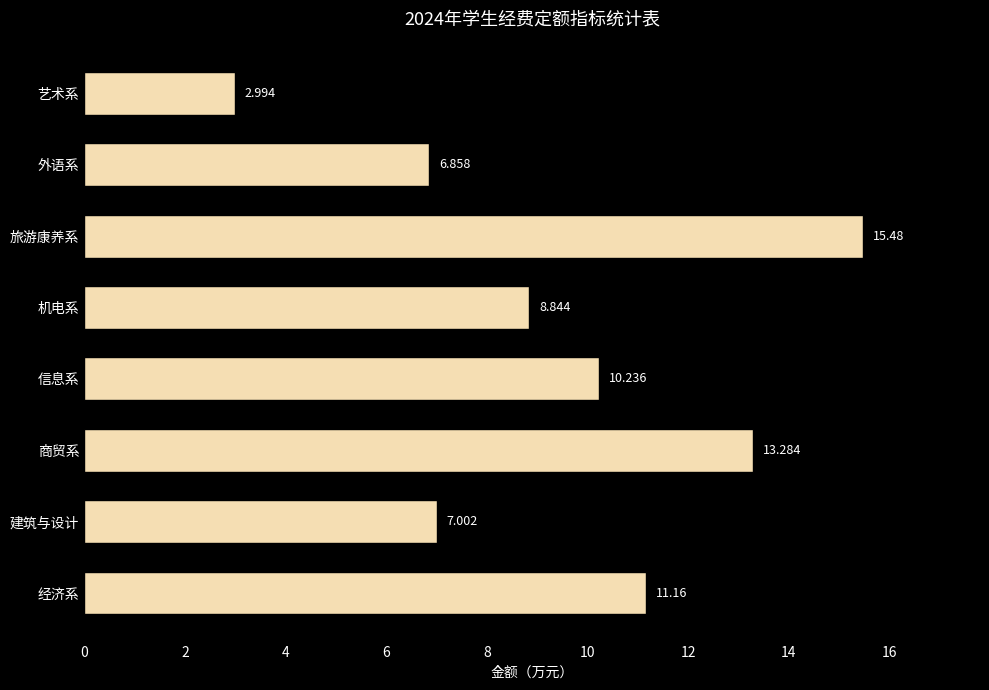

Rank the categories by value from highest to lowest.

旅游康养系, 商贸系, 经济系, 信息系, 机电系, 建筑与设计, 外语系, 艺术系